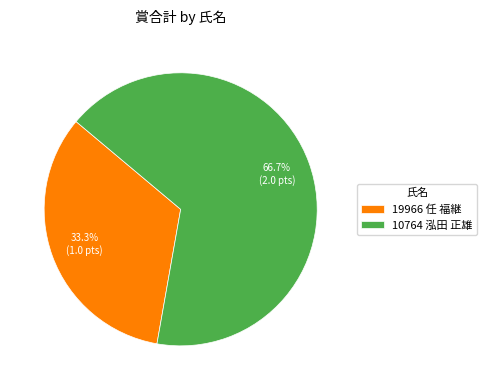

Does 10764 泓田 正雄 account for over 50% of the chart?

Yes